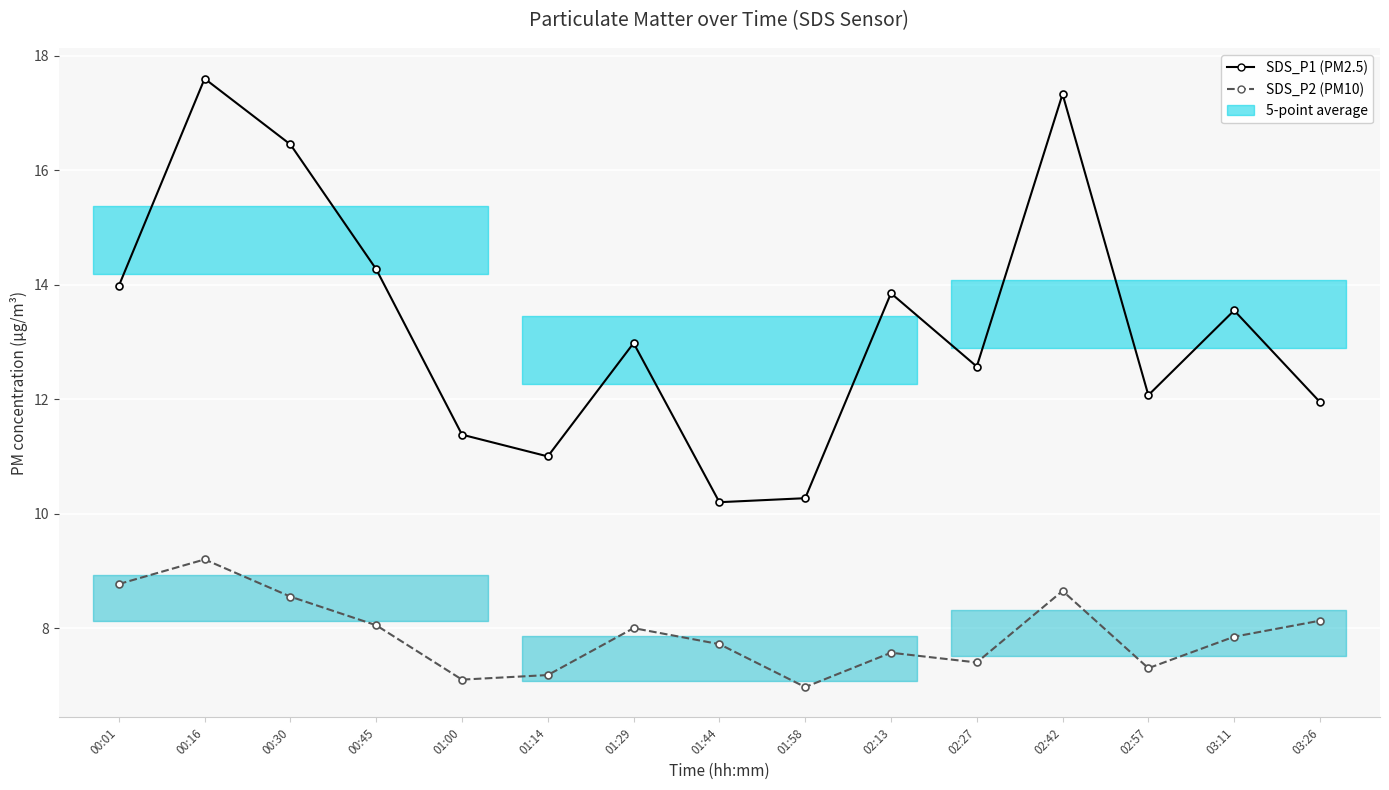

What is the label of the 8th point from the left?

01:44